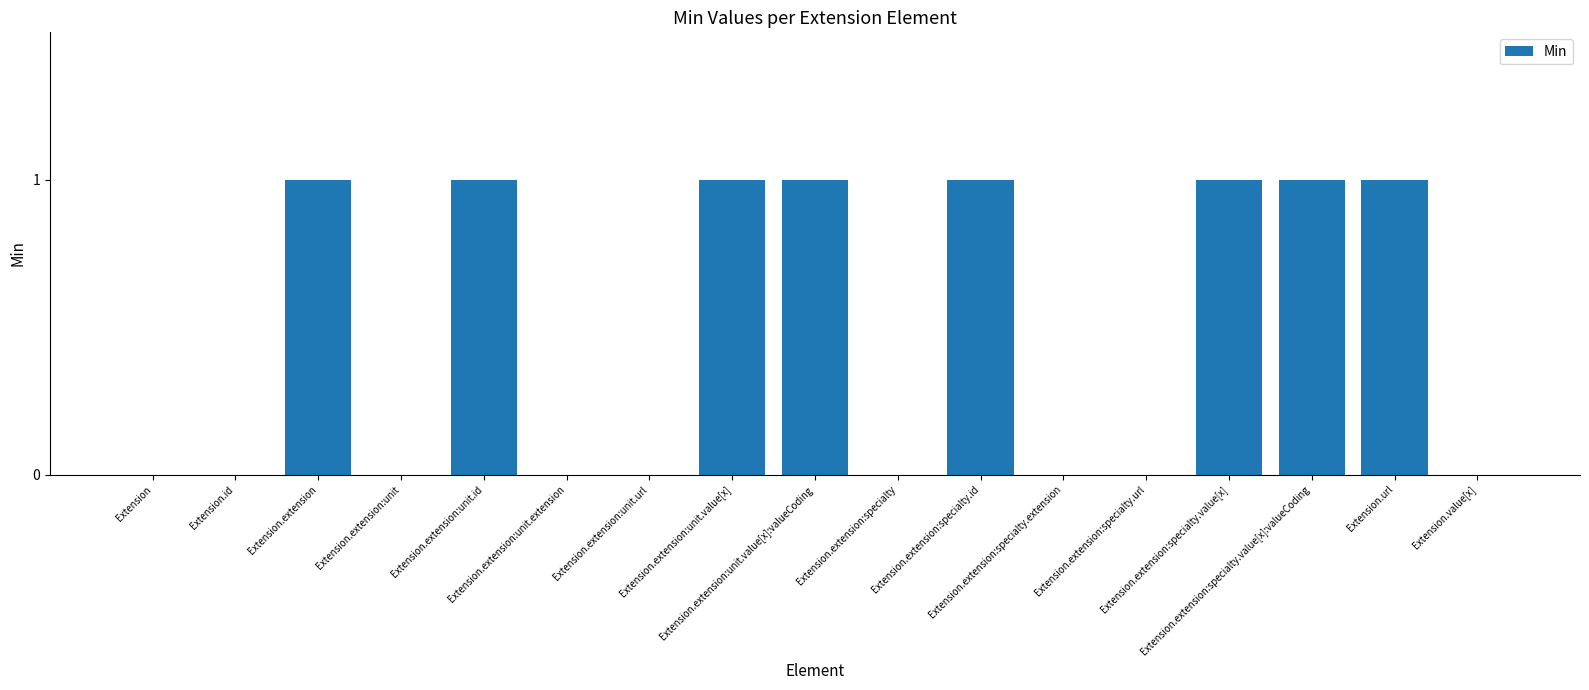

Are the bars horizontal?

No